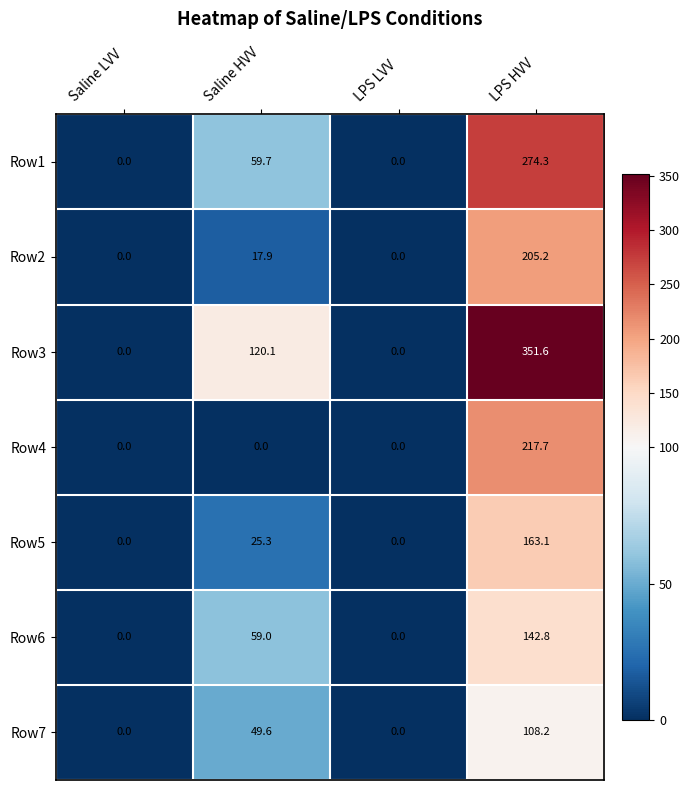

How many series are shown in this chart?

7